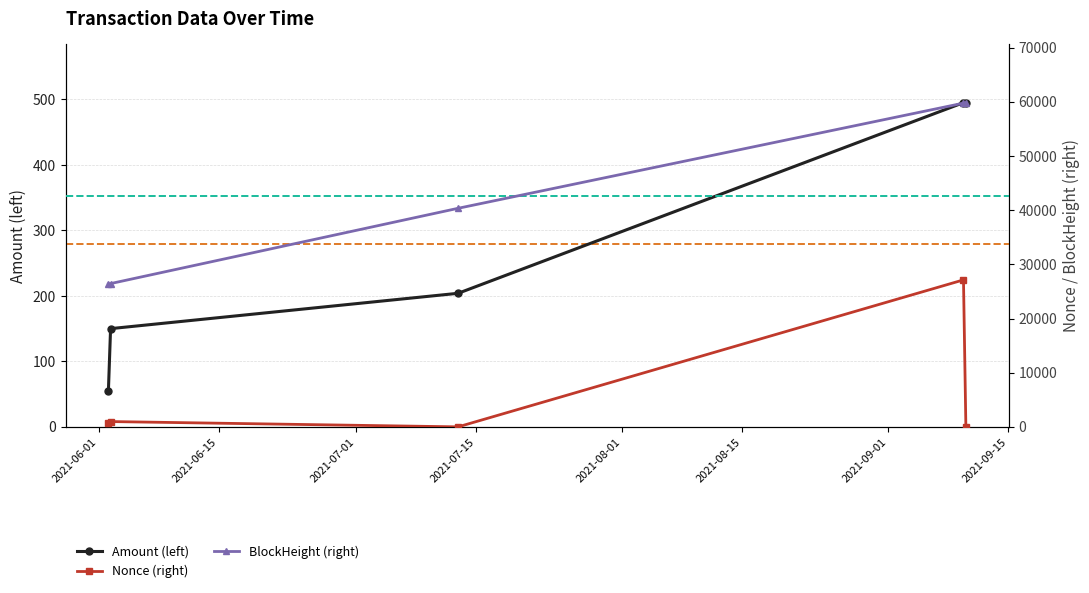

What is the maximum value for Amount (left)?

495.1